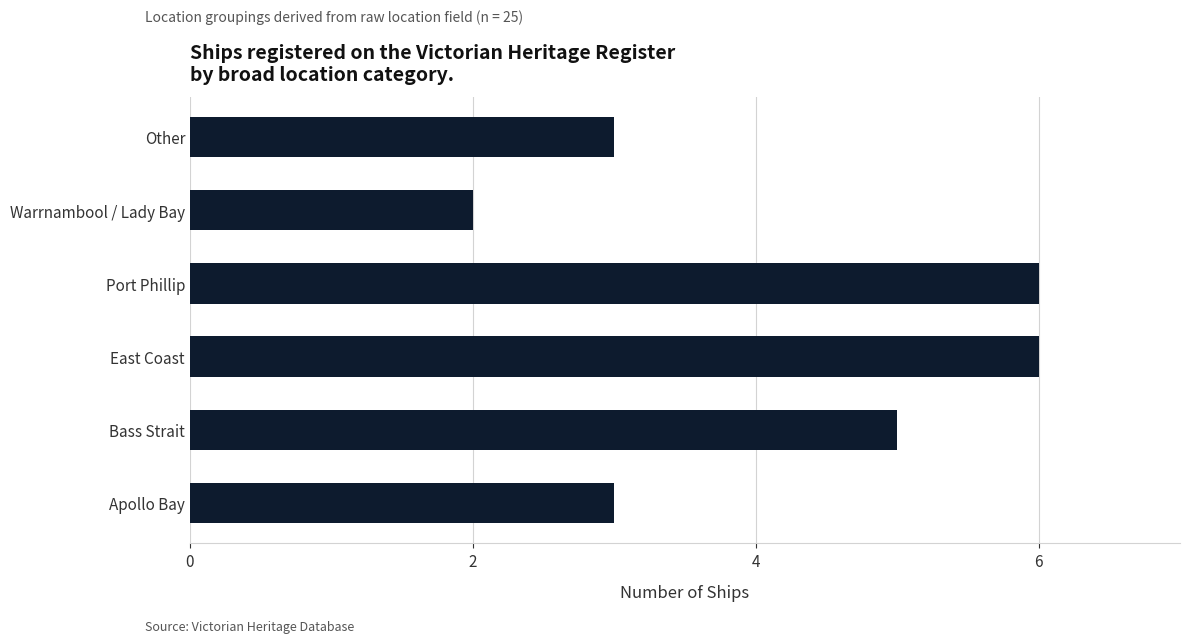

What is the greatest value displayed?

6